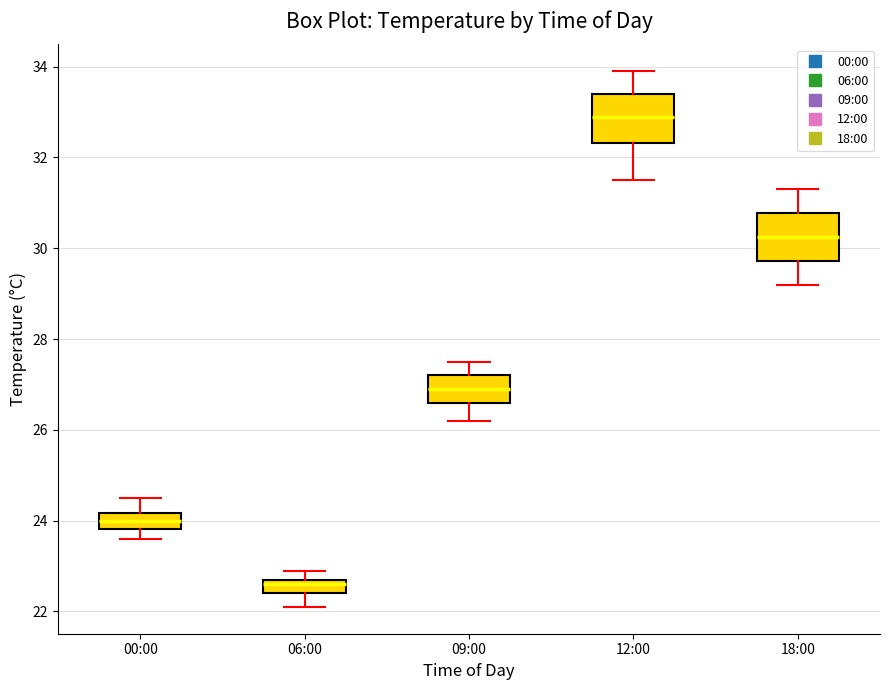

Reading left to right, read every box against the y-axis: the position of its median line, the range the box covers, and the ends of its whiskers. The values are not printed on the chart, so give them approximately, as read against the axis.

00:00: median 24.0, box 23.8 to 24.2, whiskers 23.6 to 24.6
06:00: median 22.6, box 22.4 to 22.8, whiskers 22.2 to 23.0
09:00: median 27.0, box 26.6 to 27.2, whiskers 26.2 to 27.6
12:00: median 33.0, box 32.4 to 33.4, whiskers 31.6 to 34.0
18:00: median 30.2, box 29.8 to 30.8, whiskers 29.2 to 31.4